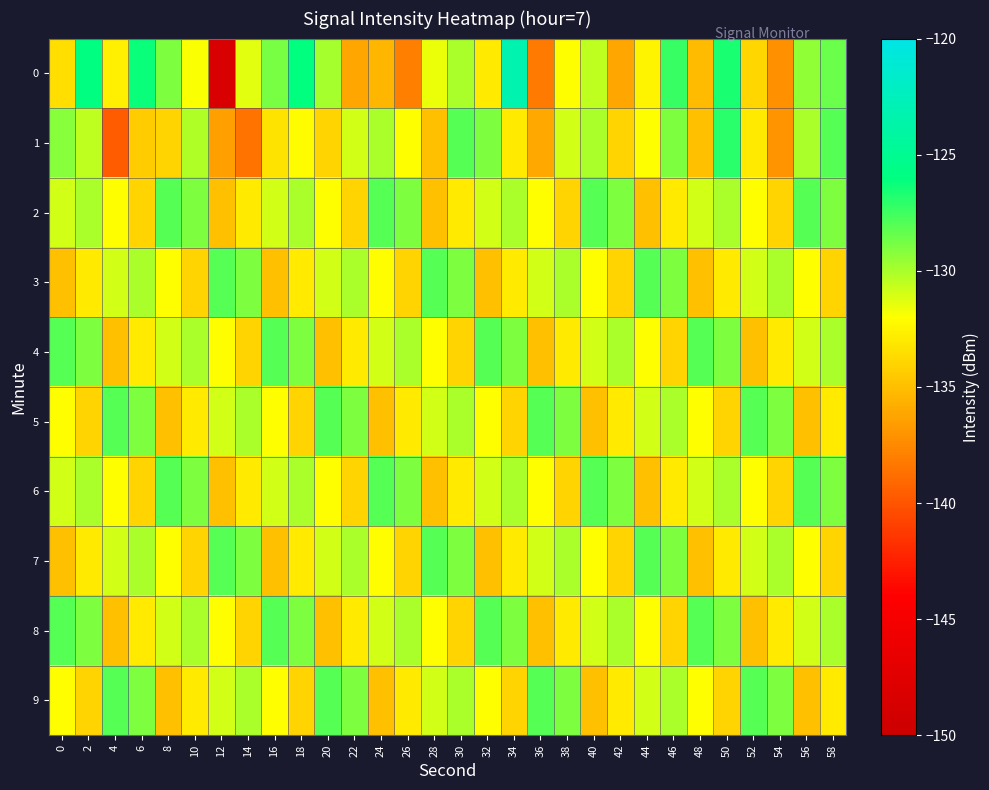

Between 24 and 28, which is larger?

28